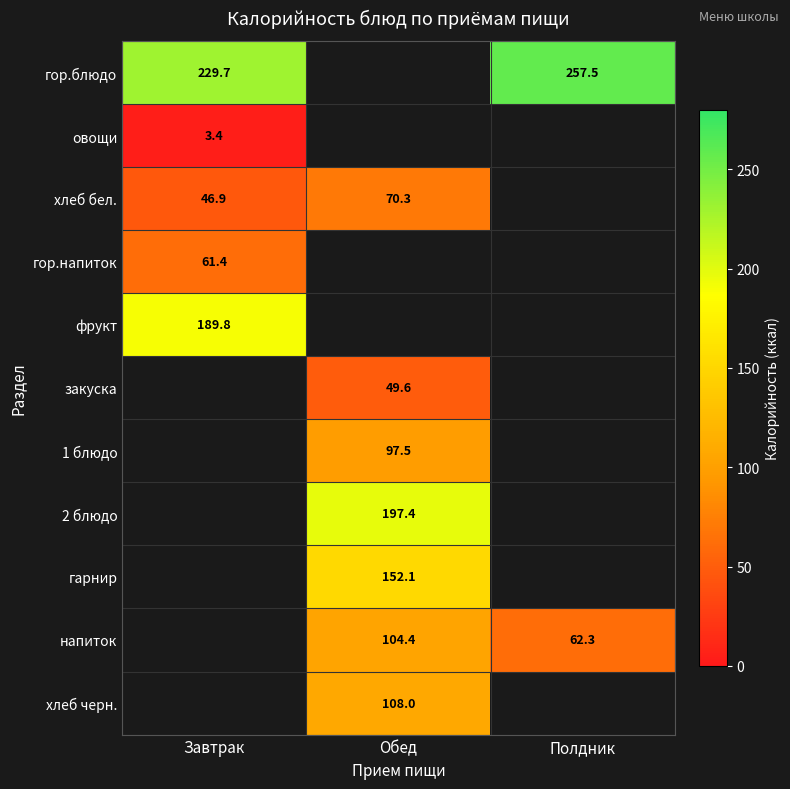

The value of гарнир at Обед is 198.8. True or false?

False